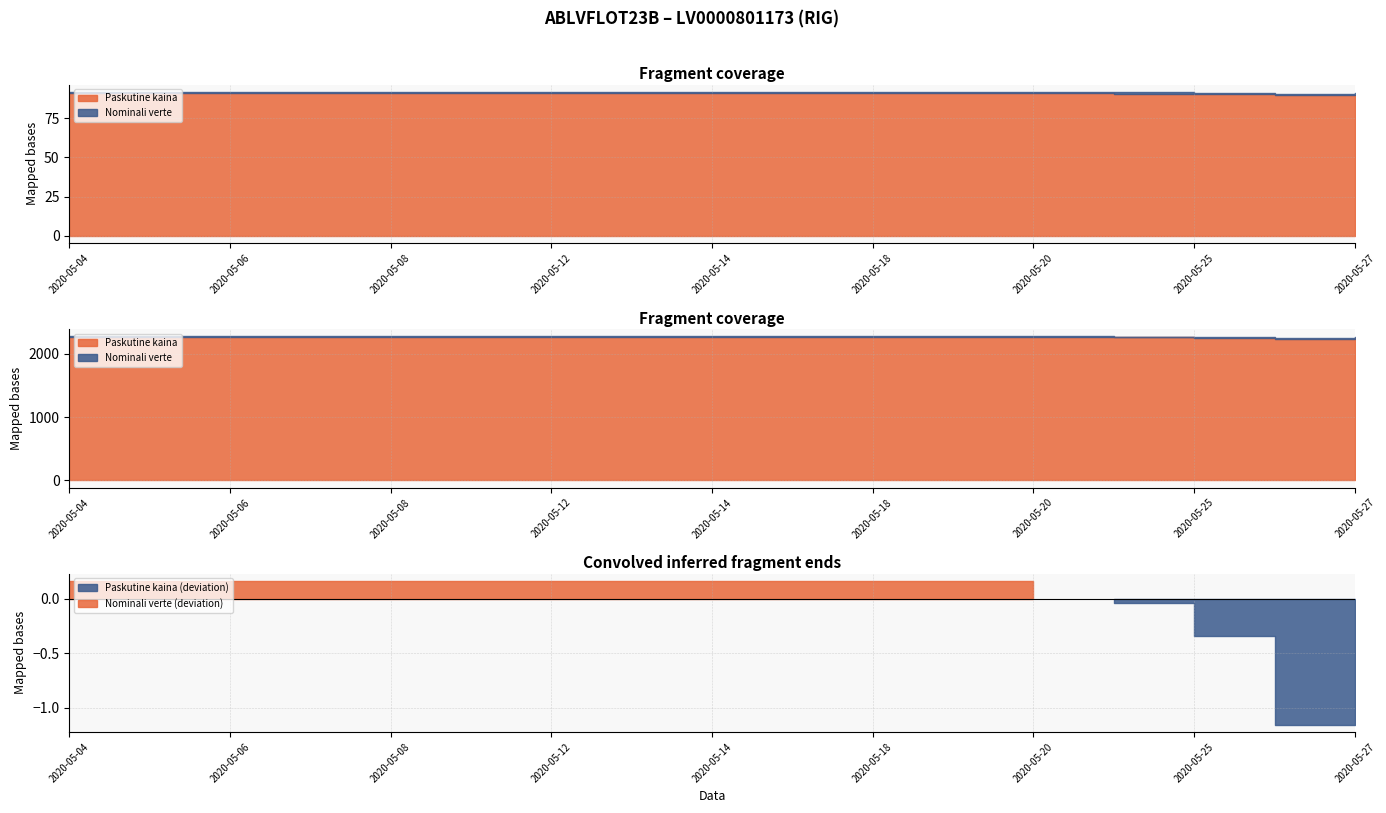

True or false: Nominali verte and Paskutine kaina cross at least once.

False